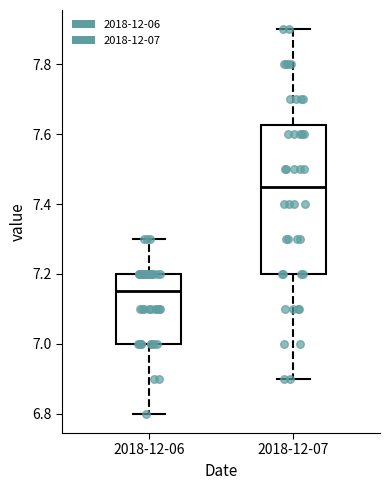

Reading left to right, read every box against the y-axis: the position of its median line, the range the box covers, and the ends of its whiskers. The values are not printed on the chart, so give them approximately, as read against the axis.

2018-12-06: median 7.16, box 7.00 to 7.20, whiskers 6.80 to 7.30
2018-12-07: median 7.46, box 7.20 to 7.62, whiskers 6.90 to 7.90